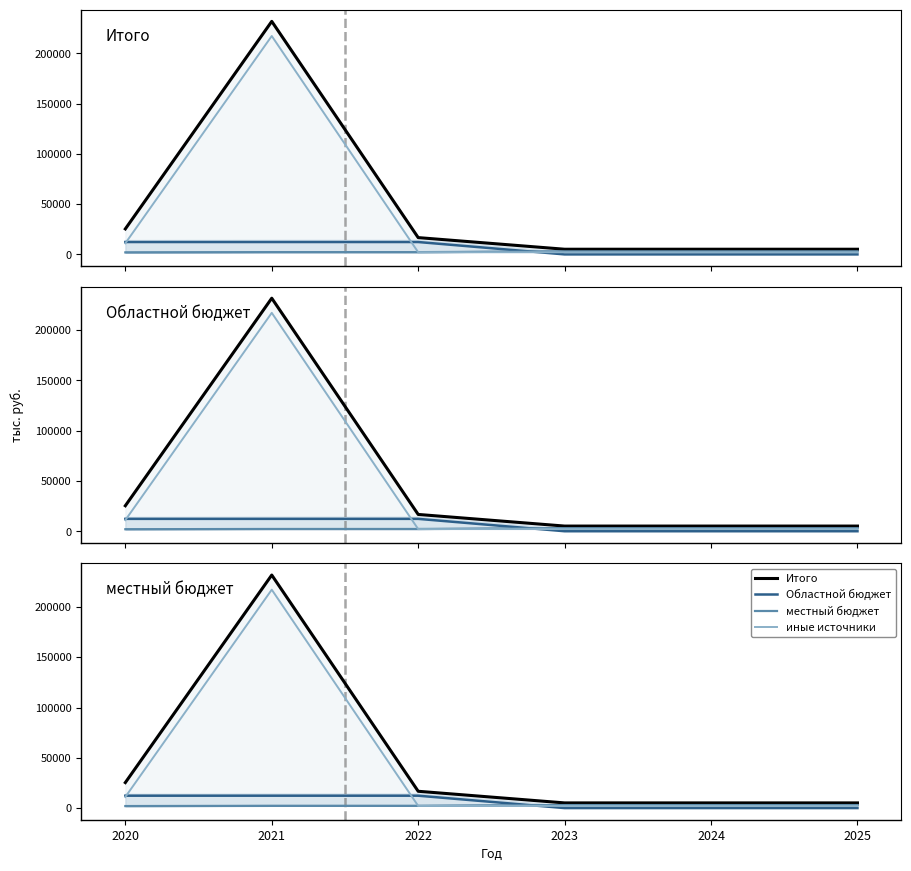

Which category has the highest value in the Областной бюджет series?

2020